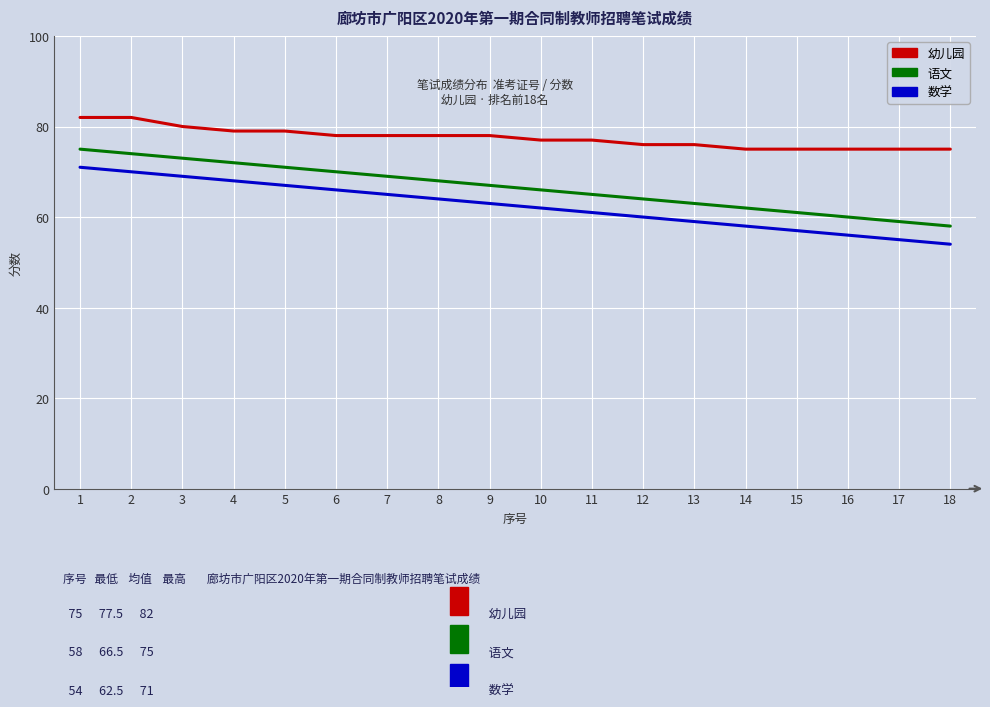

Reading left to right, transcribe all the data shown in this chart.

幼儿园: 82	82	80	79	79	78	78	78	78	77	77	76	76	75	75	75	75	75
语文: 75	74	73	72	71	70	69	68	67	66	65	64	63	62	61	60	59	58
数学: 71	70	69	68	67	66	65	64	63	62	61	60	59	58	57	56	55	54